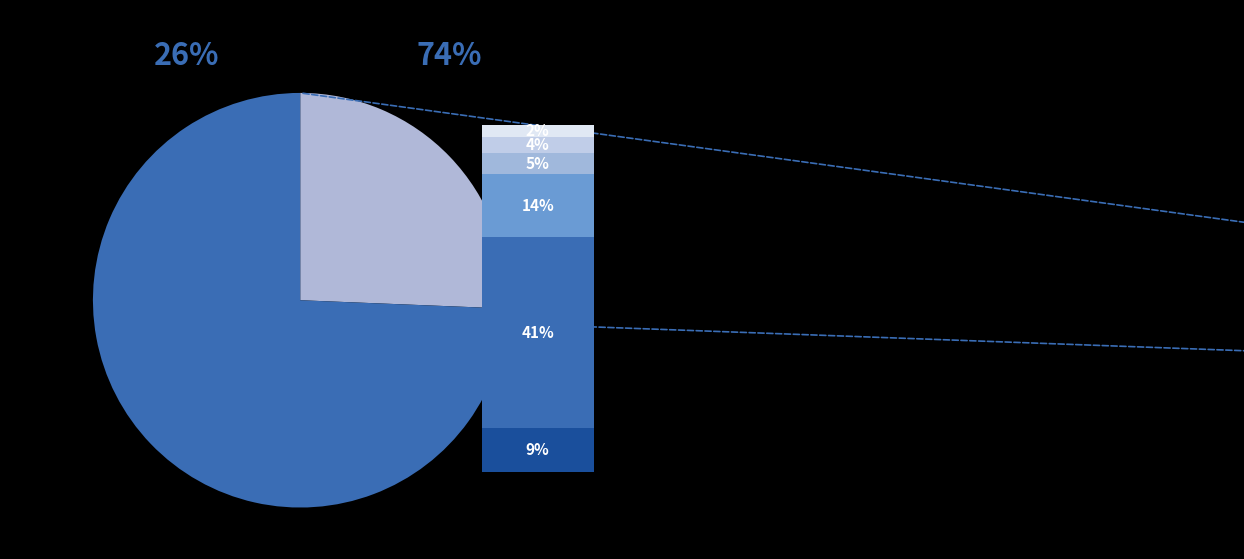

Is the sum of Хлеб ржаной (обед) and Хлеб пшеничный (обед) greater than half?

No